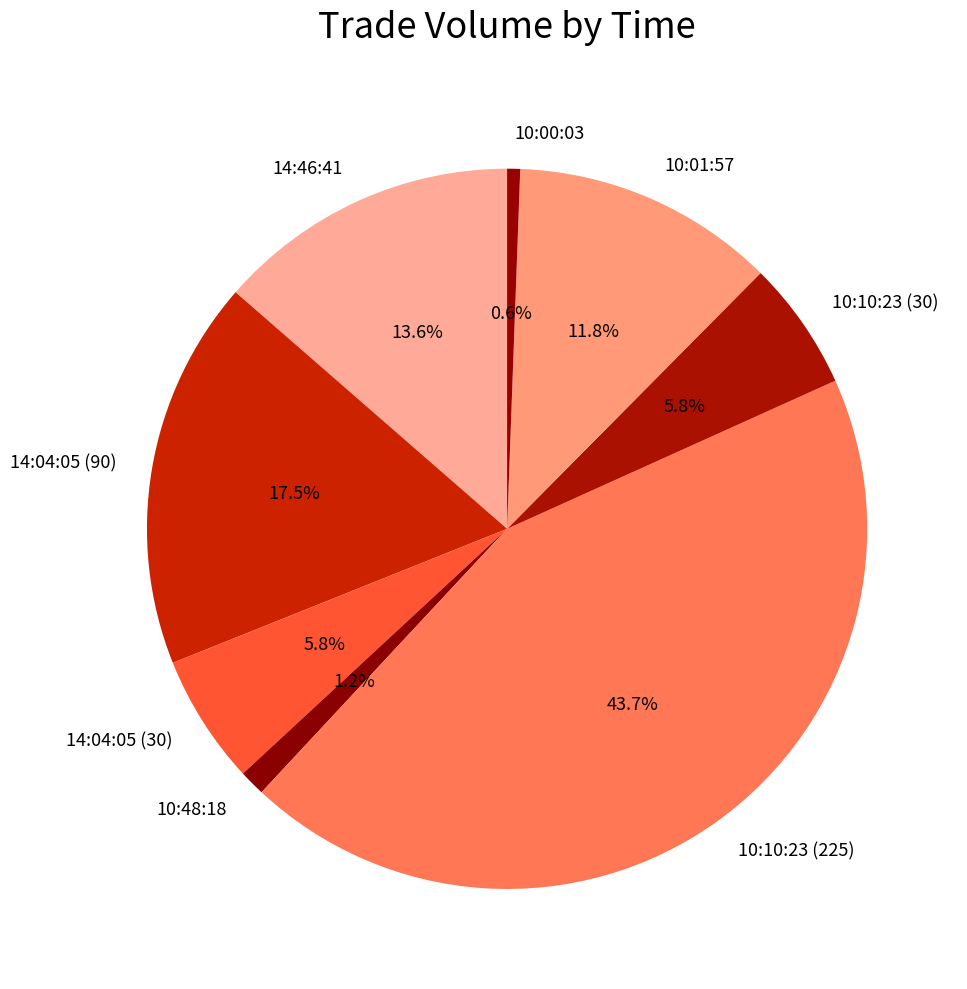

To the nearest percent, what is the combined percentage of 14:04:05 (90) and 10:10:23 (225)?

61%